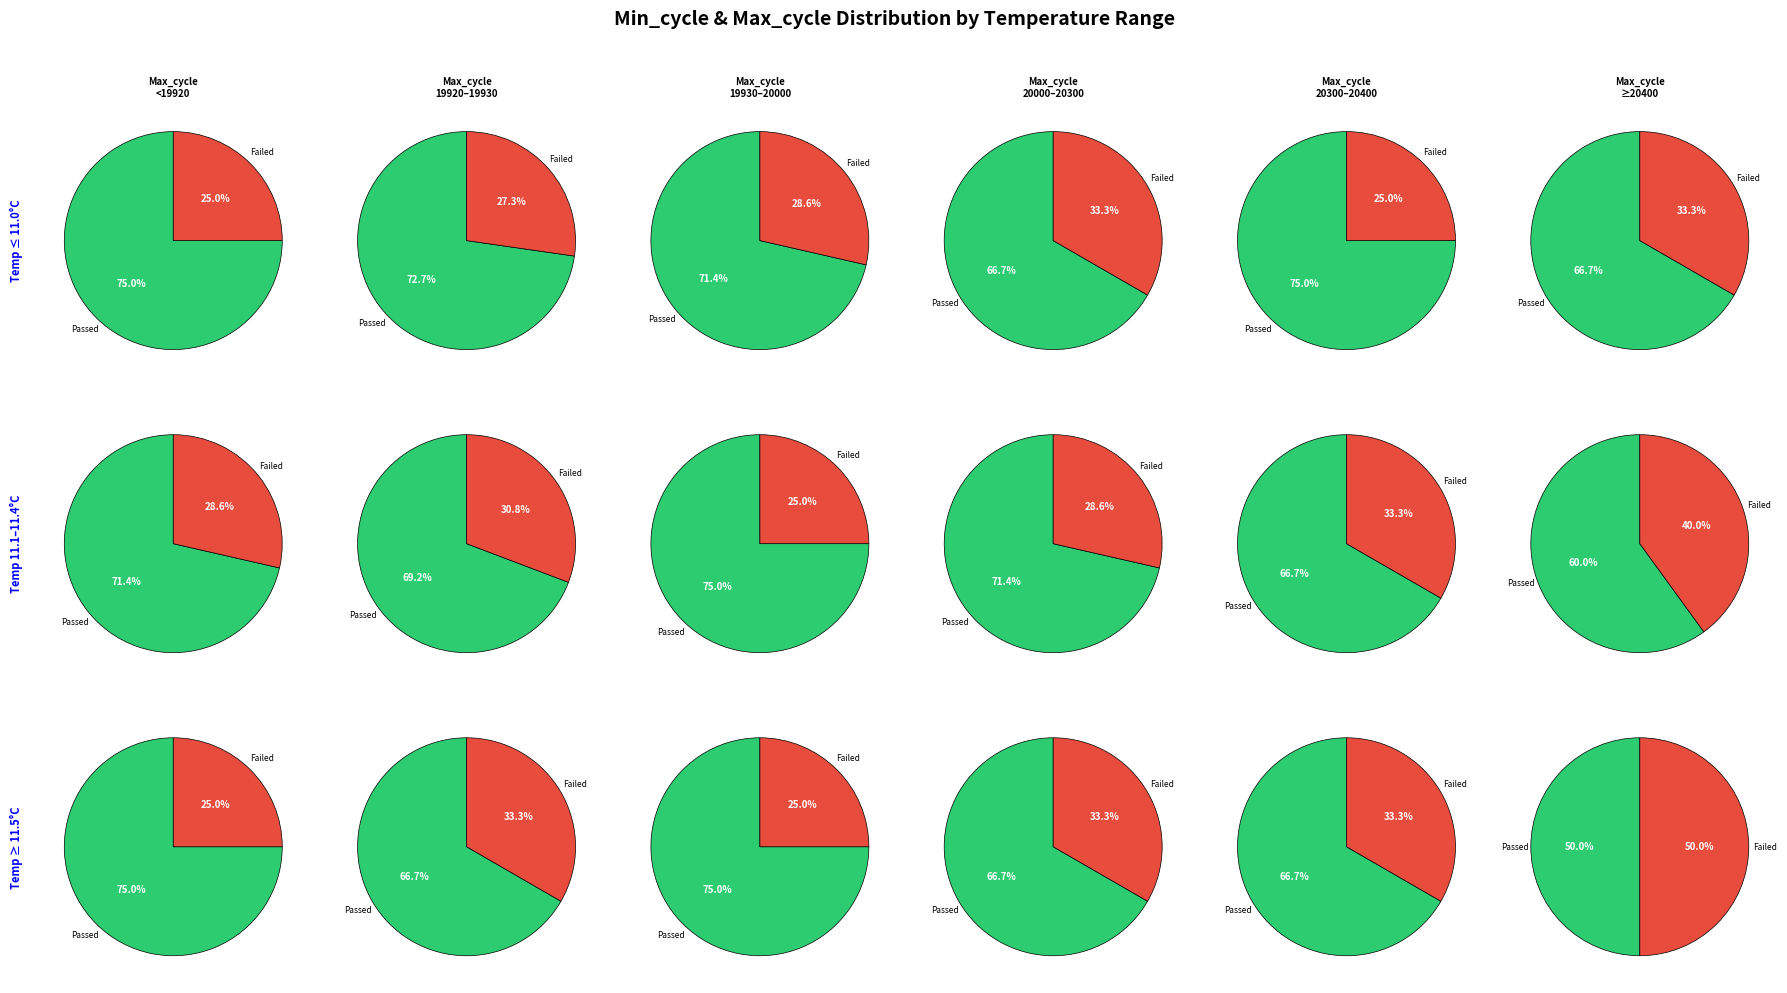

Between 20548 and 19956, which is larger?

20548